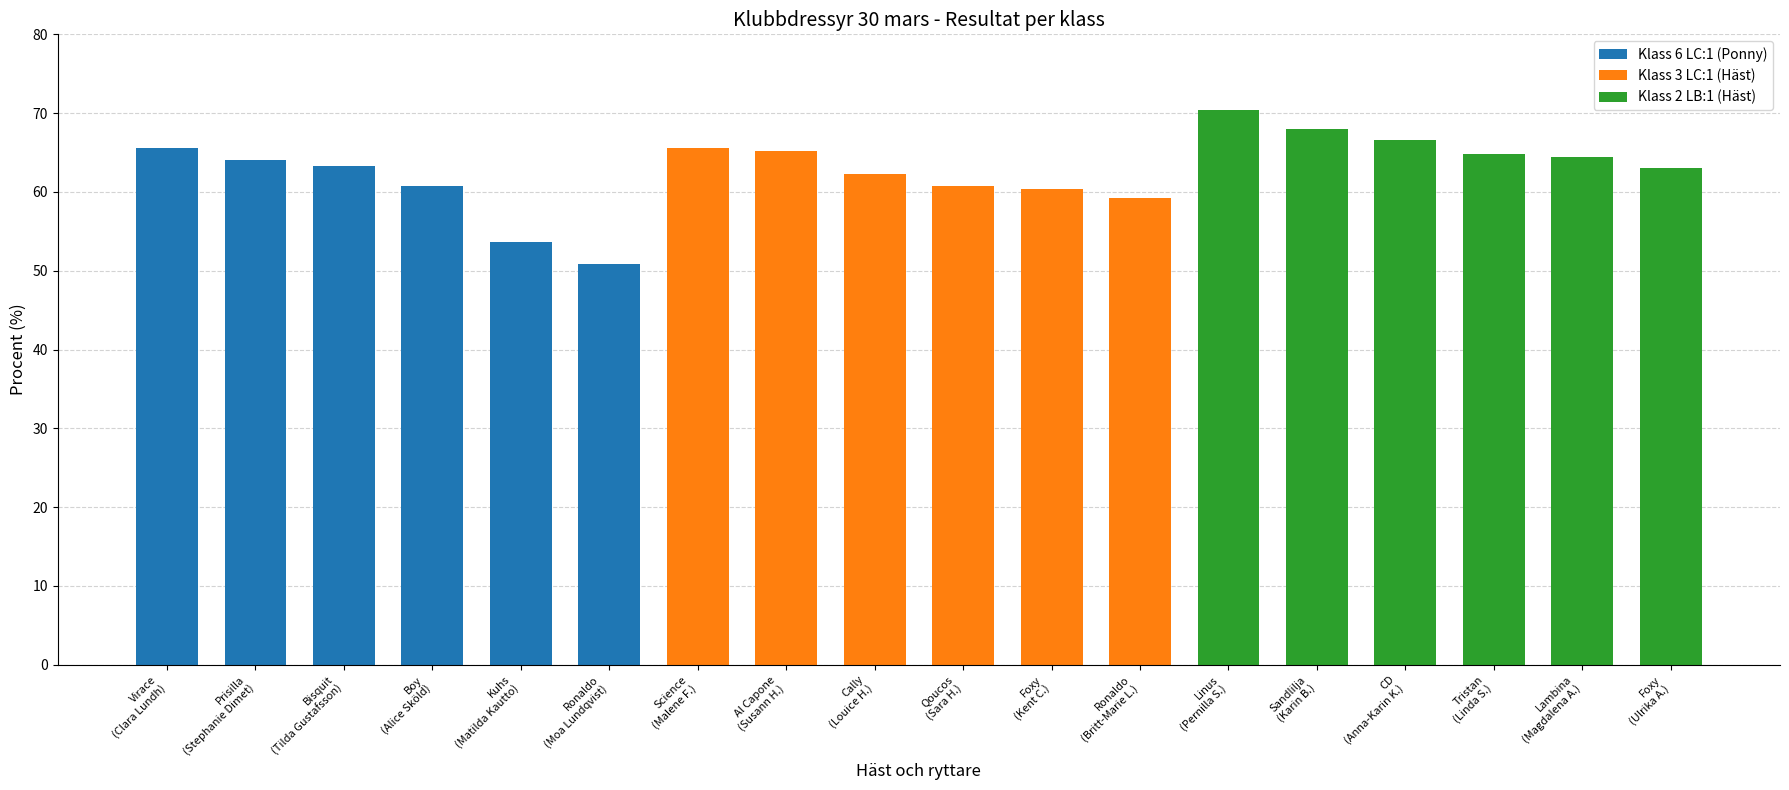

Which category has the lowest value in the Klass 6 LC:1 (Ponny) series?

Ronaldo
(Moa Lundqvist)